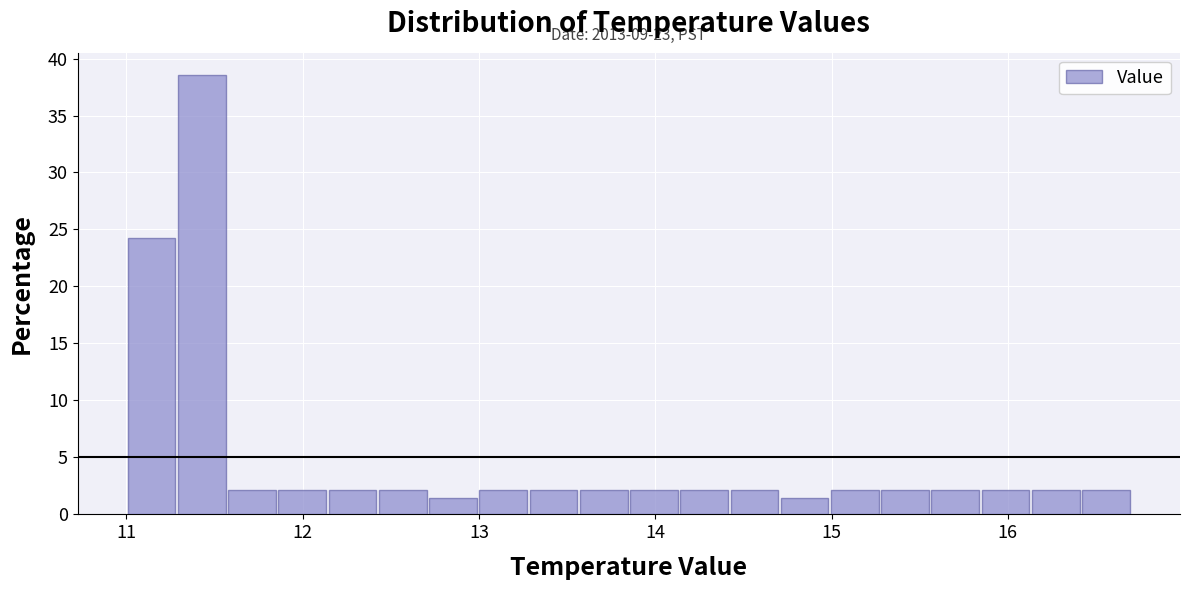

Around what value on the x-axis is the tallest bar? Give the approximate position of its centre, as read against the axis.

11.4